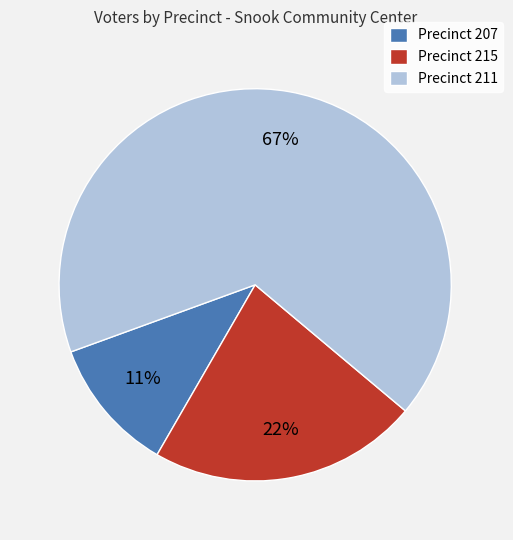

To the nearest percent, what percentage of the pie is Precinct 207?

11%